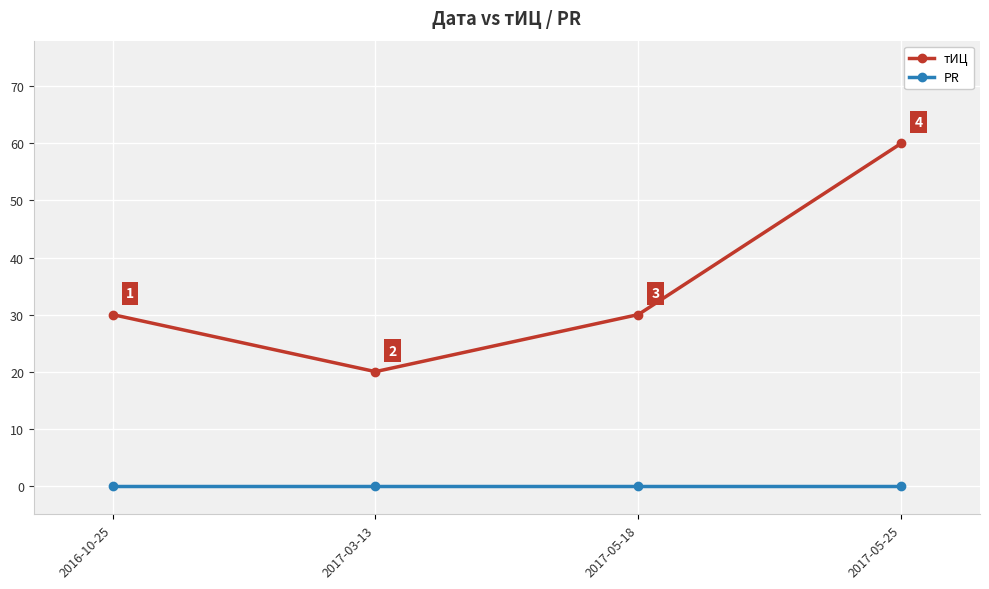

Which category has the highest value in the тИЦ series?

2017-05-25